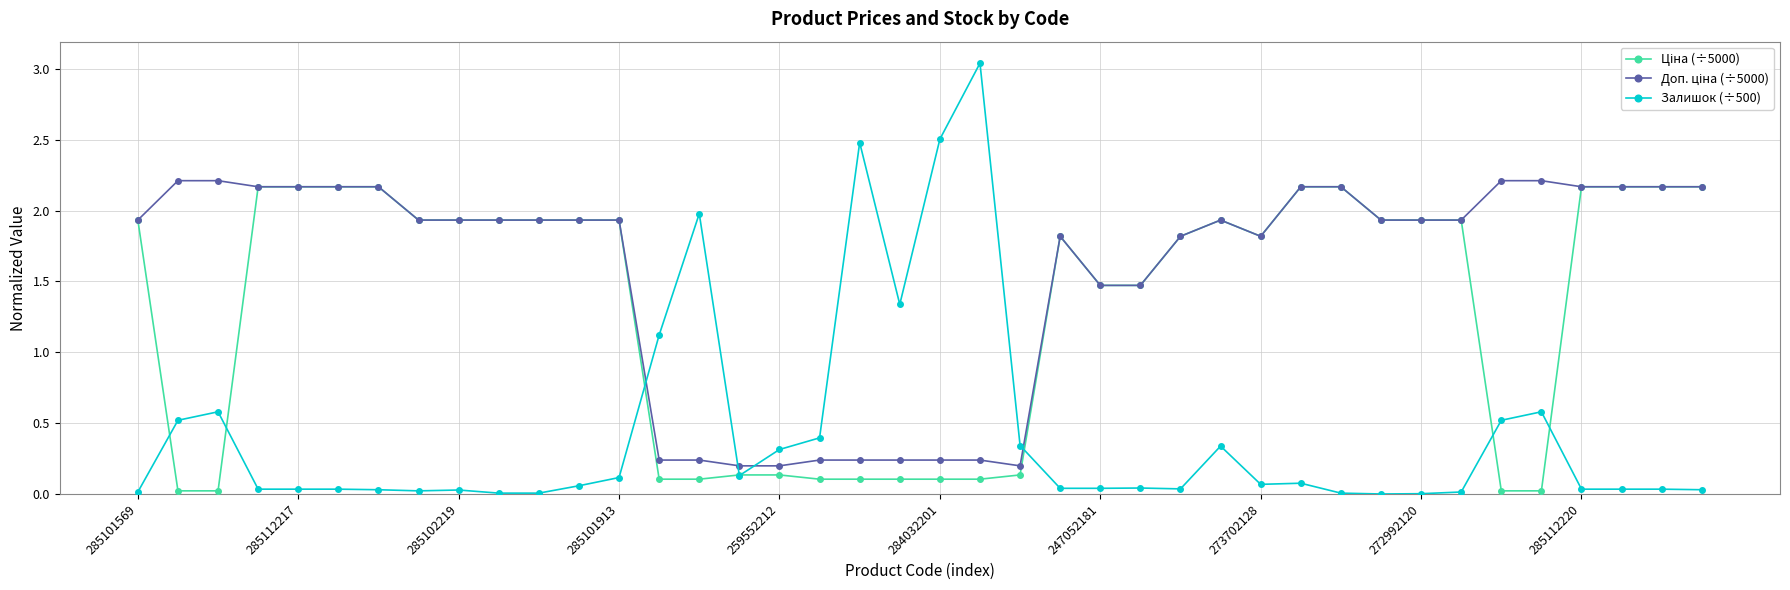

Which series has the widest spread of values?

Залишок (÷500)